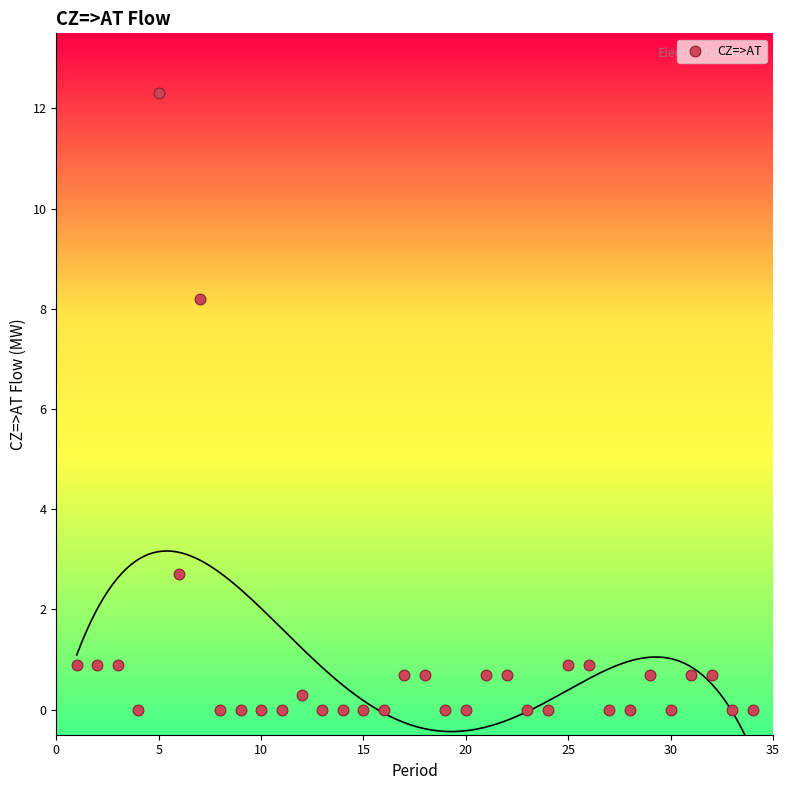

What Y value in the scatter plot is closest to 6?

8.2